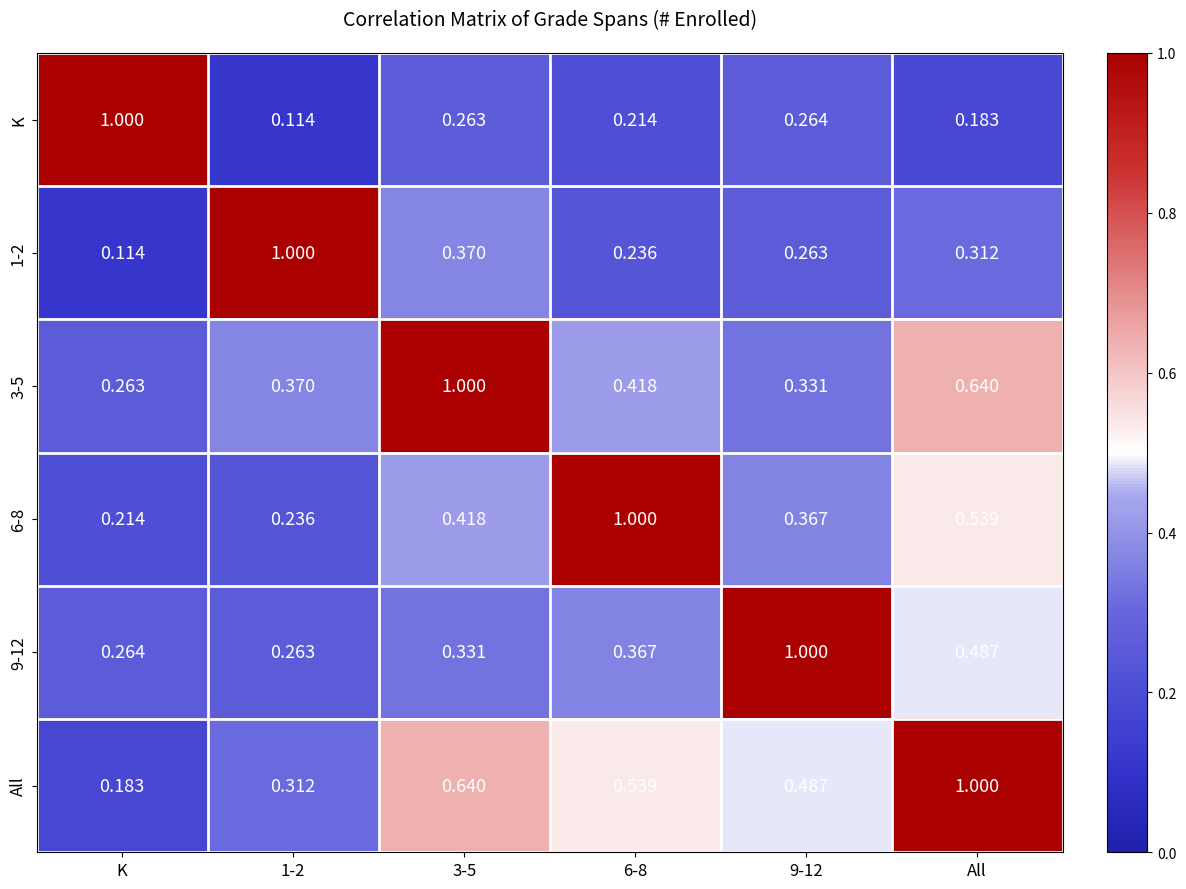

Is the value of All at K greater than the value of K at K?

No